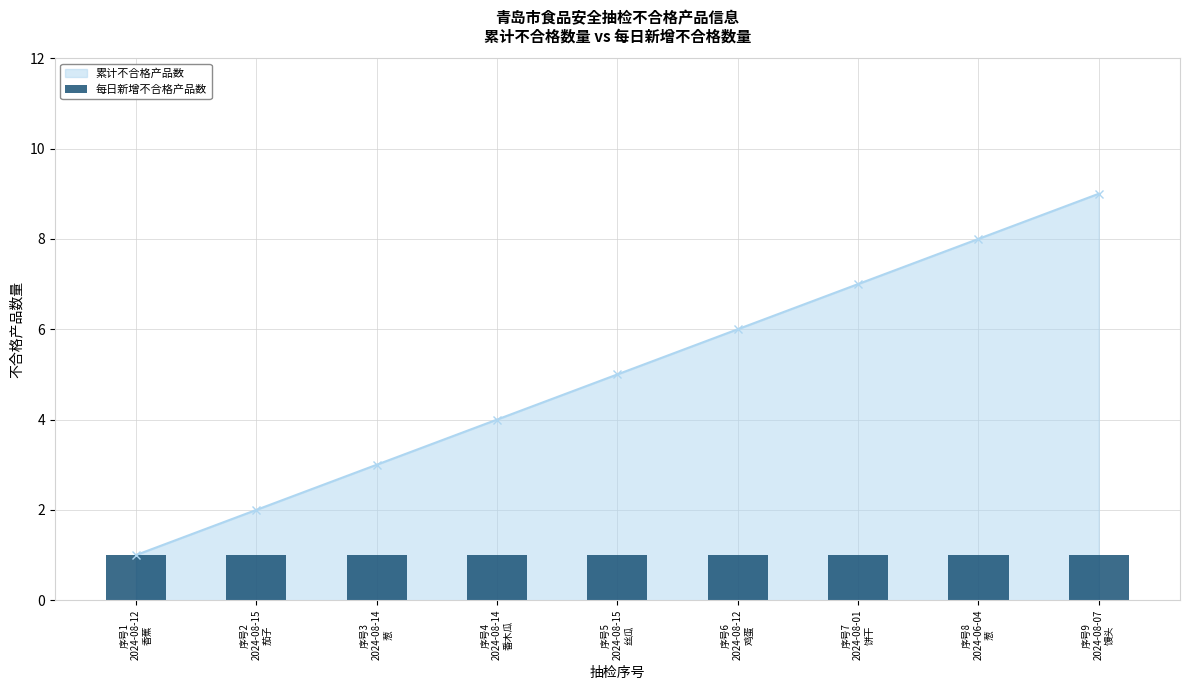

Reading right to left, transcribe all the data shown in this chart.

2024-08-07=9	2024-06-04=8	2024-08-01=7	2024-08-12=6	2024-08-15=5	2024-08-14=4	2024-08-14=3	2024-08-15=2	2024-08-12=1